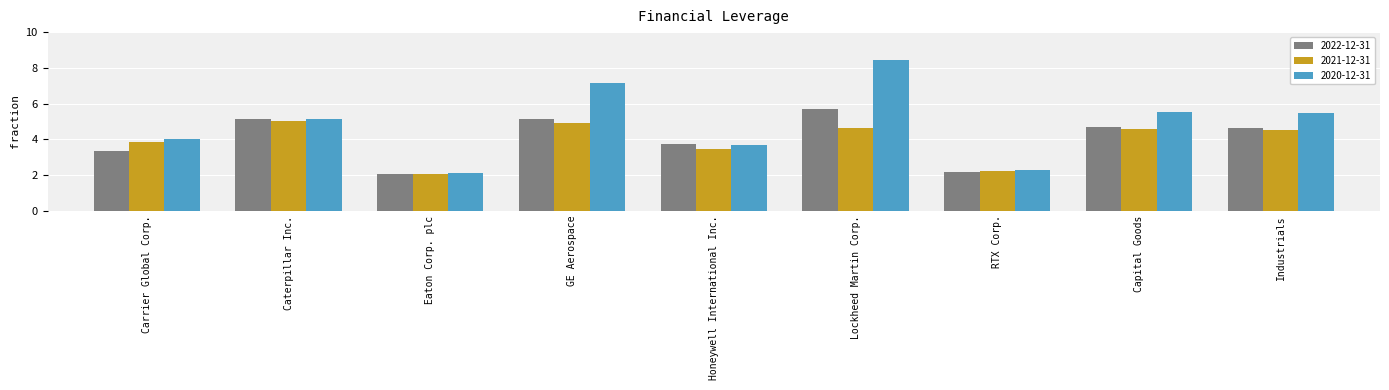

At Industrials, list the series in order from largest to smallest.

2020-12-31, 2022-12-31, 2021-12-31